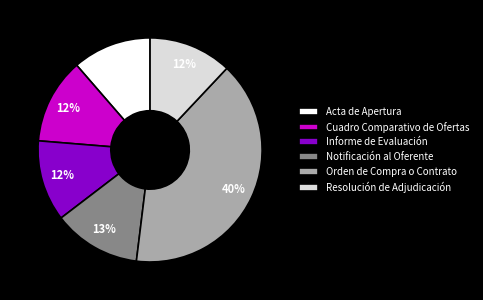

Approximately how many times larger is the value at Orden de Compra o Contrato compared to Resolución de Adjudicación?

3.3